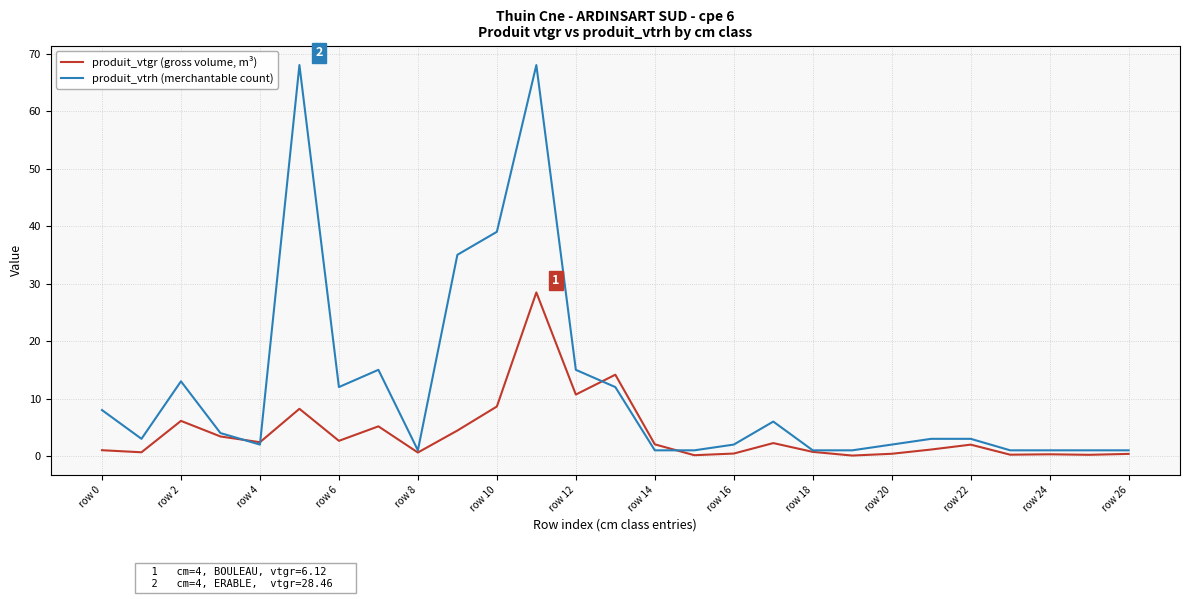

Rank the series by their maximum value, from highest to lowest.

produit_vtrh (merchantable count), produit_vtgr (gross volume, m³)